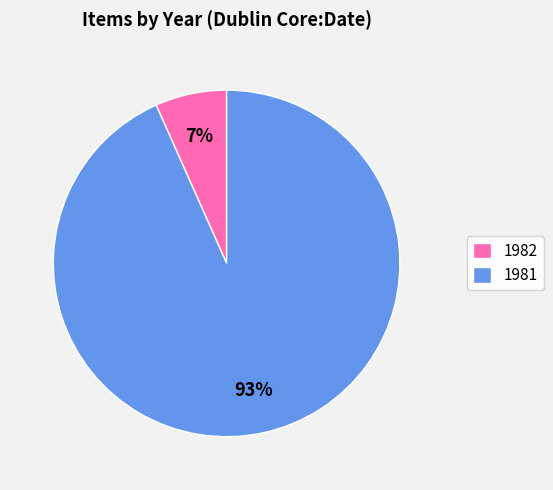

Is there any slice that represents more than half of the pie?

Yes